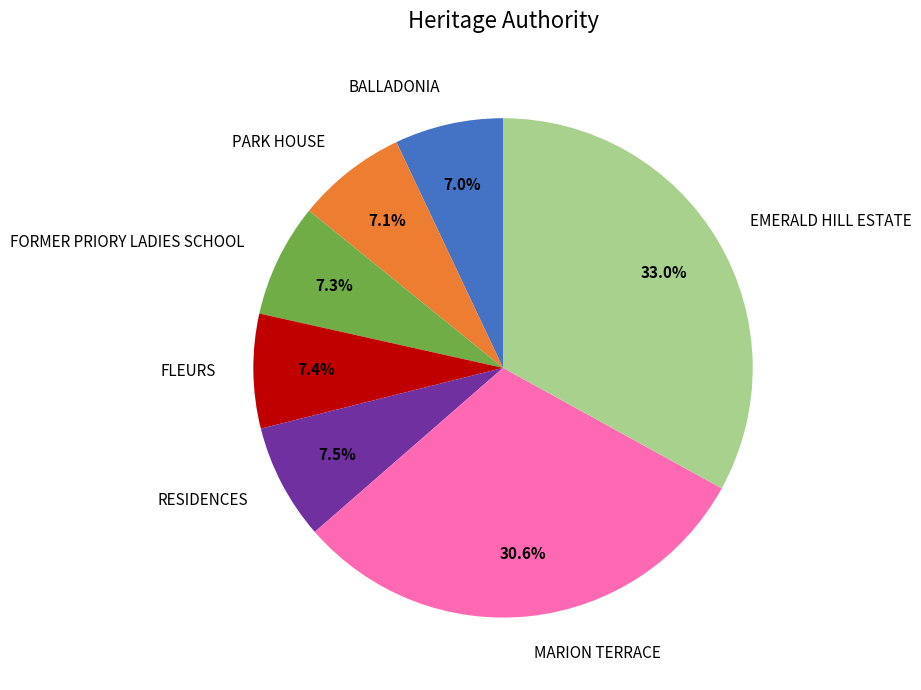

To the nearest percent, what is the combined percentage of PARK HOUSE and EMERALD HILL ESTATE?

40%